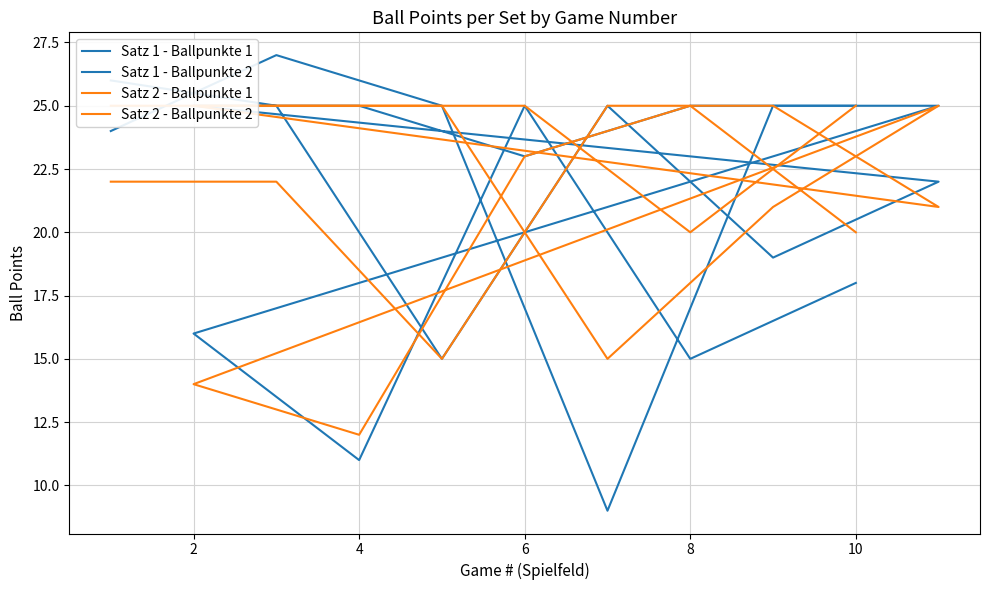

List the series in order of their peak value, highest first.

Satz 1 - Ballpunkte 2, Satz 1 - Ballpunkte 1, Satz 2 - Ballpunkte 1, Satz 2 - Ballpunkte 2